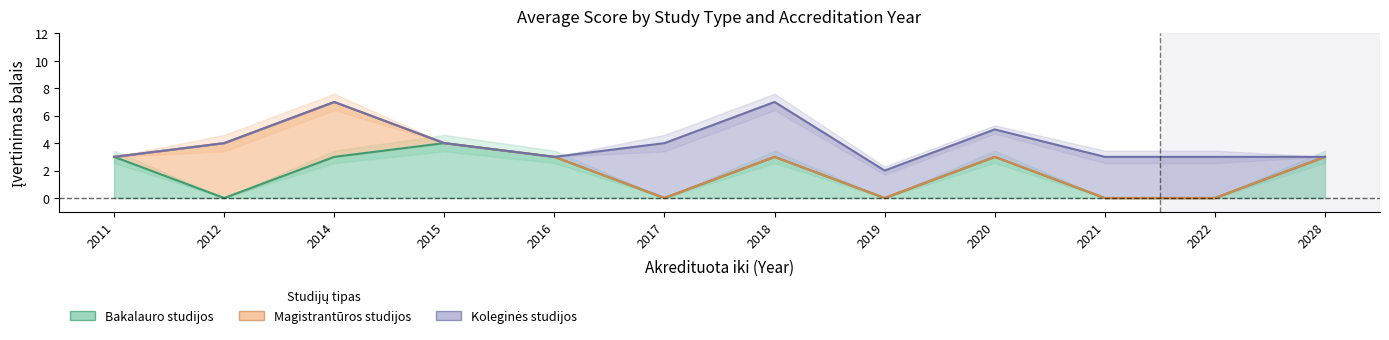

Which category has the lowest value across all series?

2012